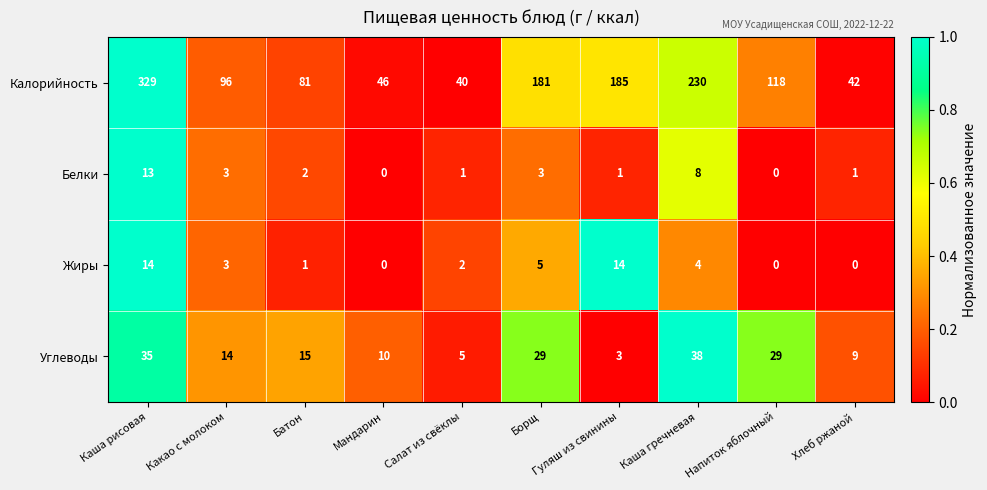

Which series has the largest total across all categories?

Калорийность